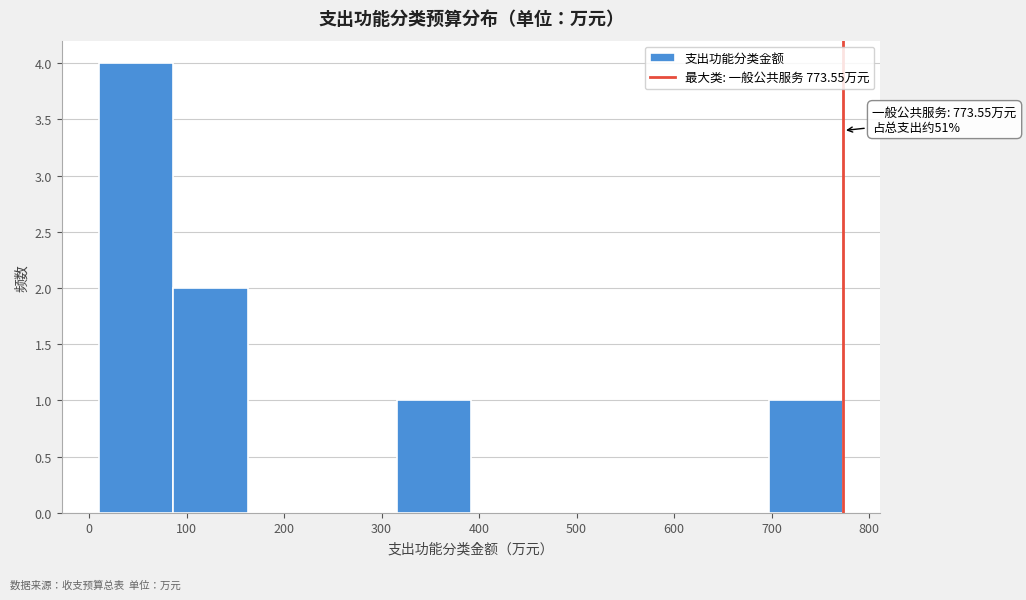

Over which range of the x-axis is the bar tallest?

10 to 90